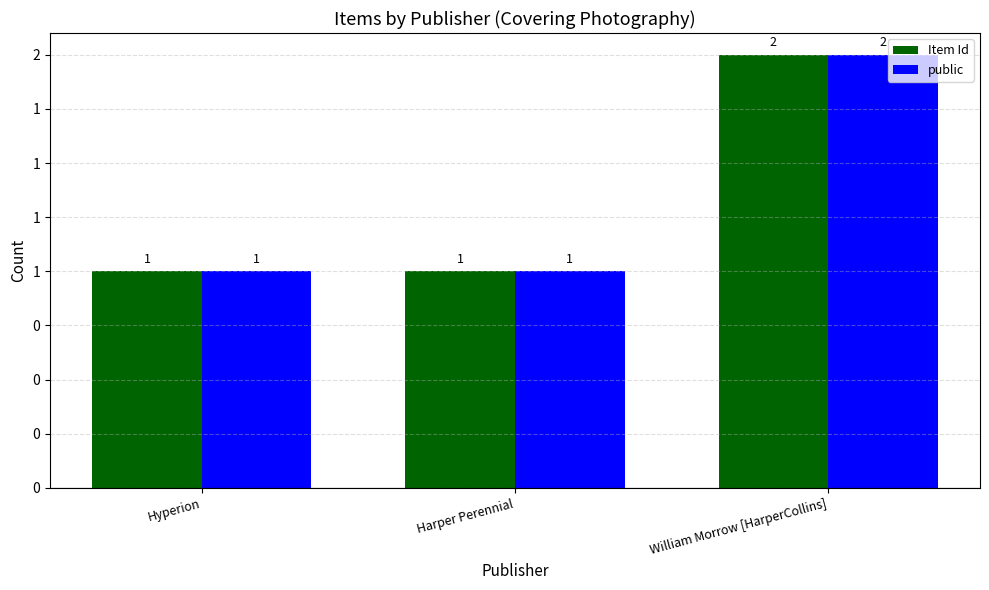

List the labels in order of public value, smallest first.

Hyperion, Harper Perennial, William Morrow [HarperCollins]